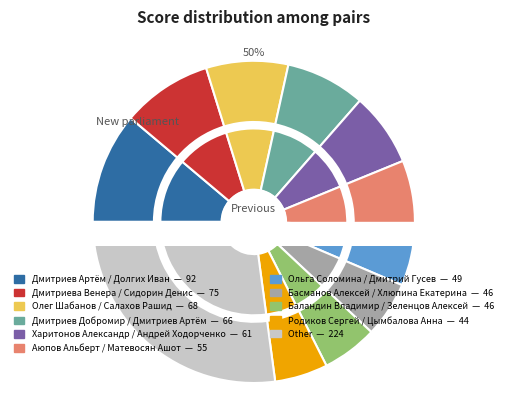

The Дмитриев Артём / Долгих Иван slice represents 11% of the pie. True or false?

True